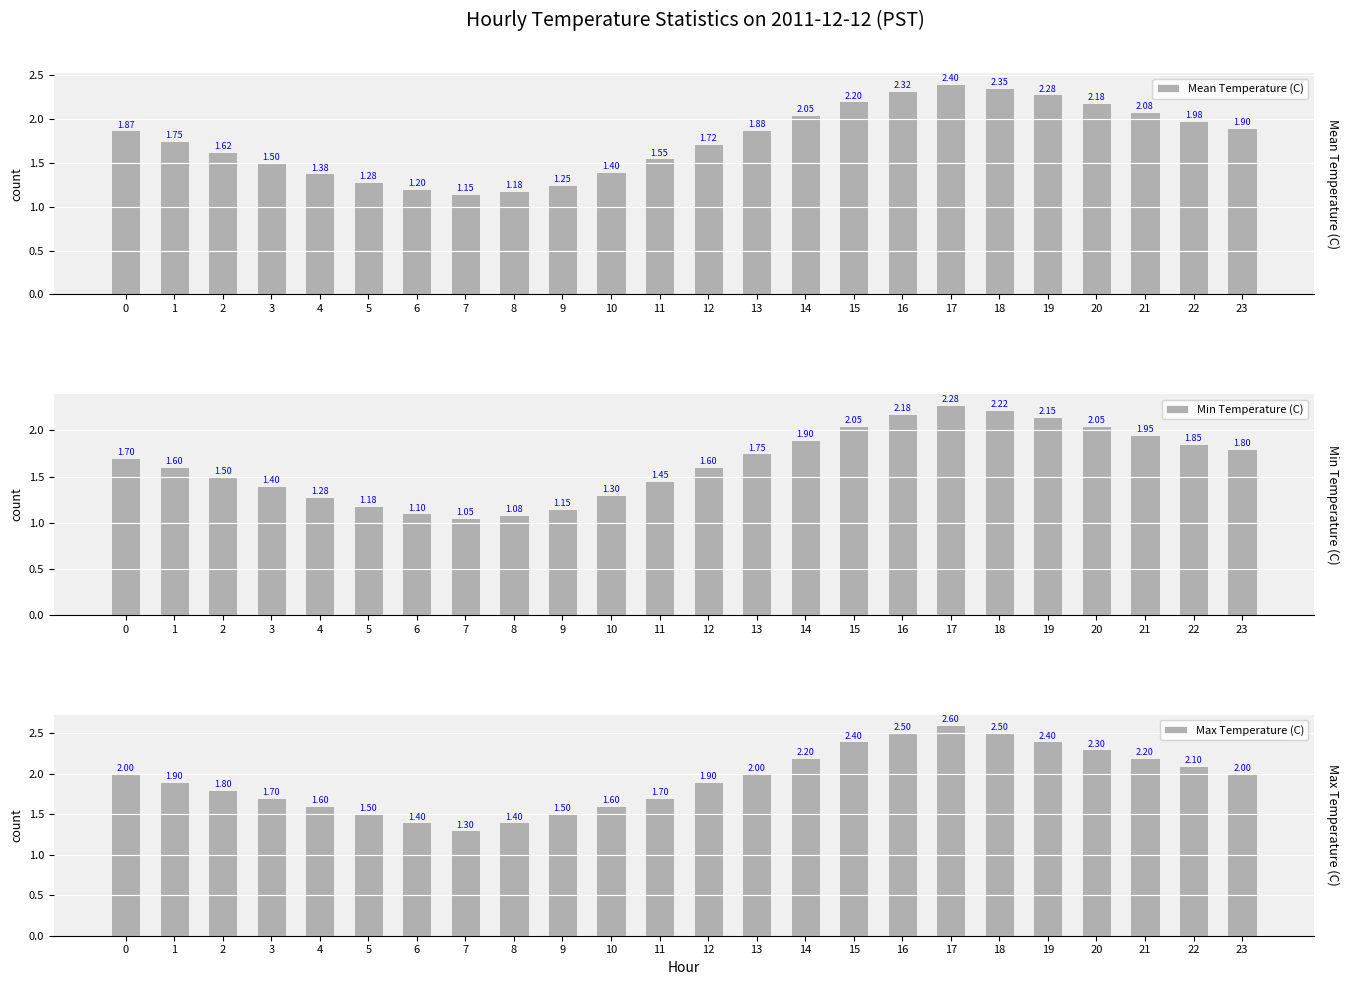

Which series changed the most between 13 and 14?

Max Temperature (C)